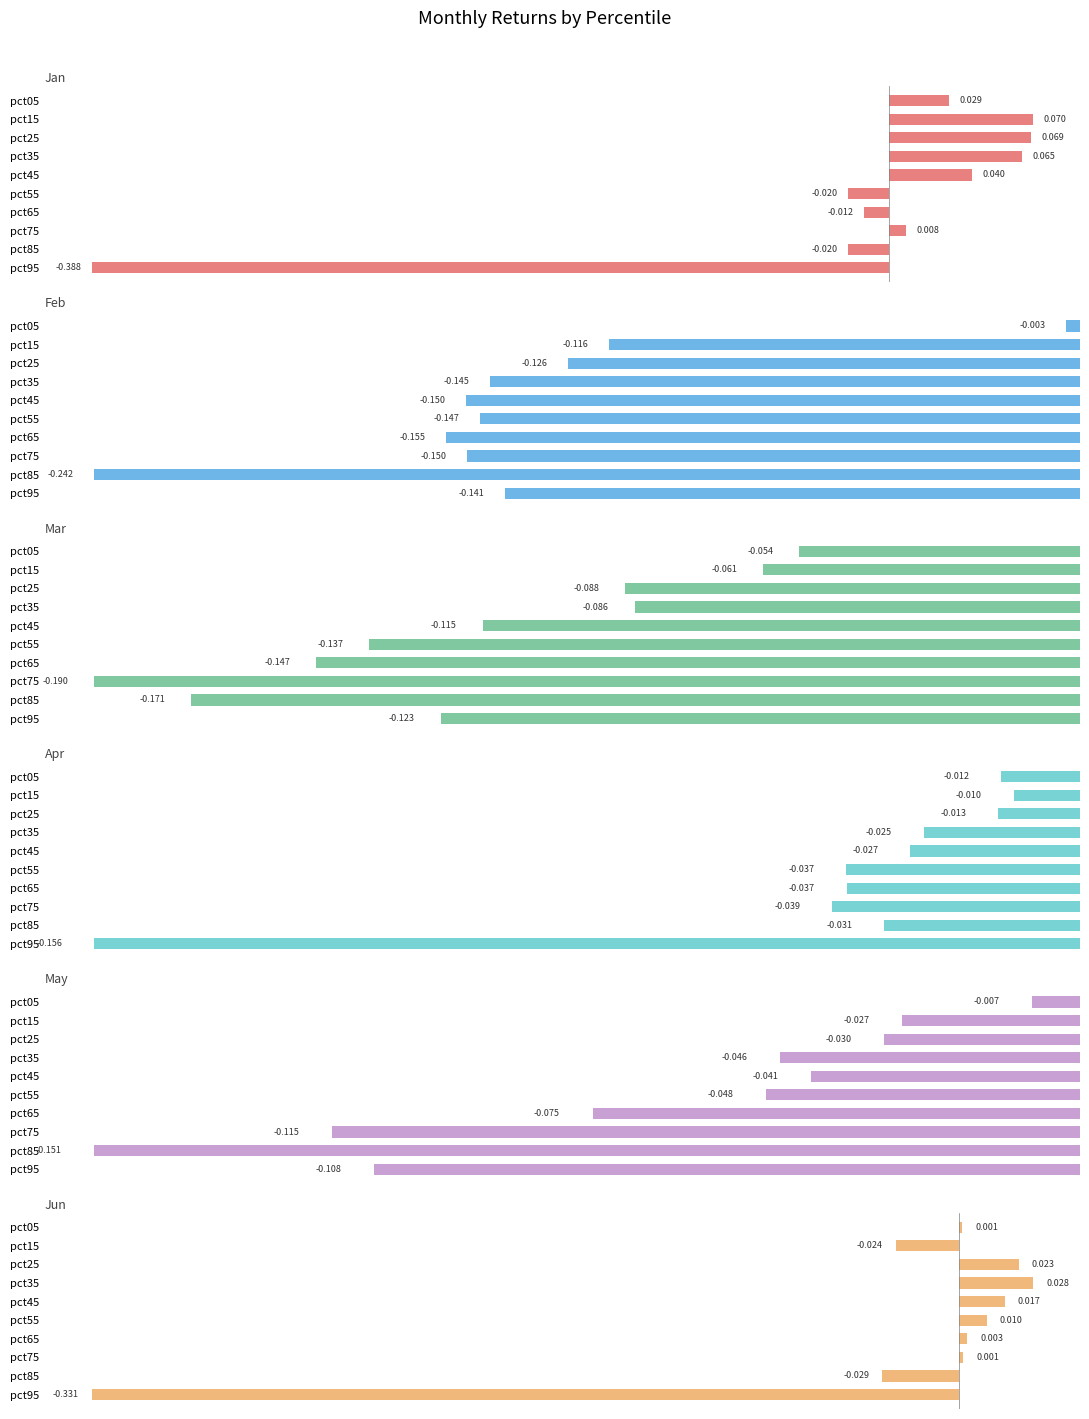

List the series in order of their peak value, lowest first.

Mar, Apr, May, Feb, Jun, Jan